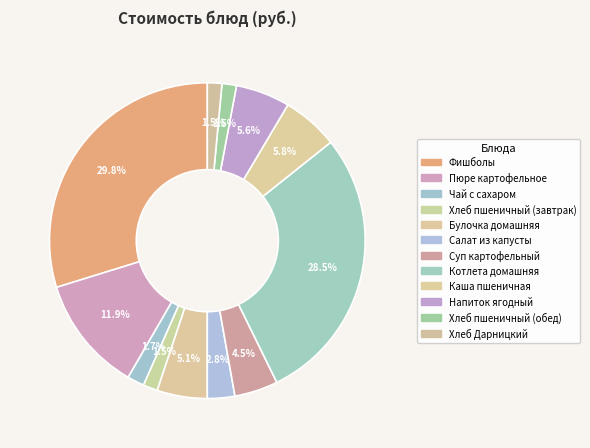

To the nearest percent, what is the combined percentage of Суп картофельный and Хлеб пшеничный (обед)?

6%